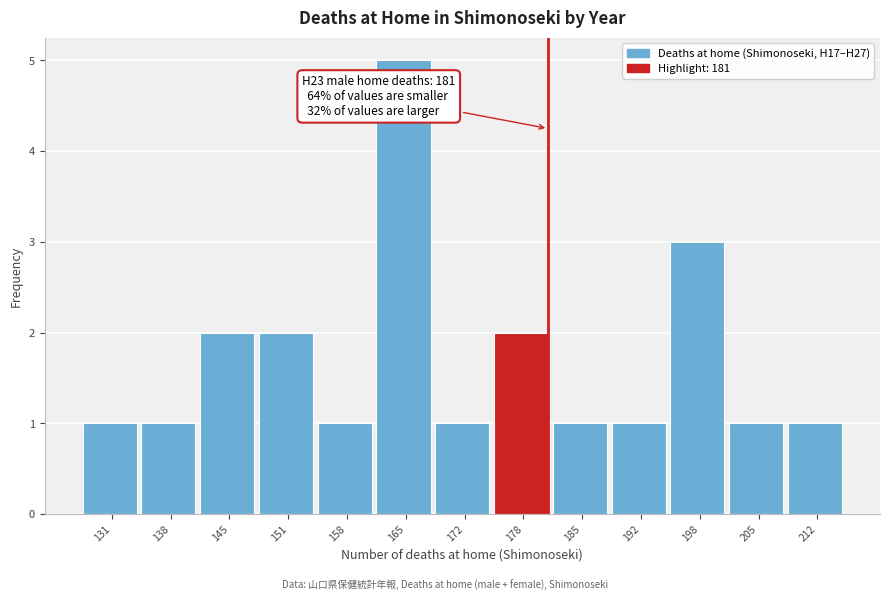

Which range on the x-axis has the tallest bar?

161 to 168